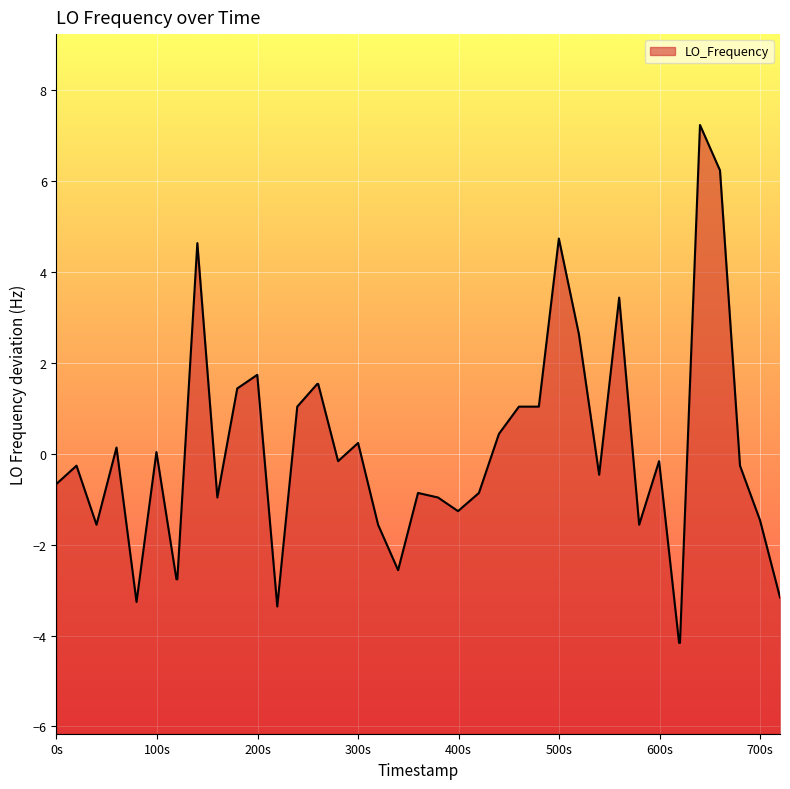

What is the difference between the second highest and minimum values?

10.4